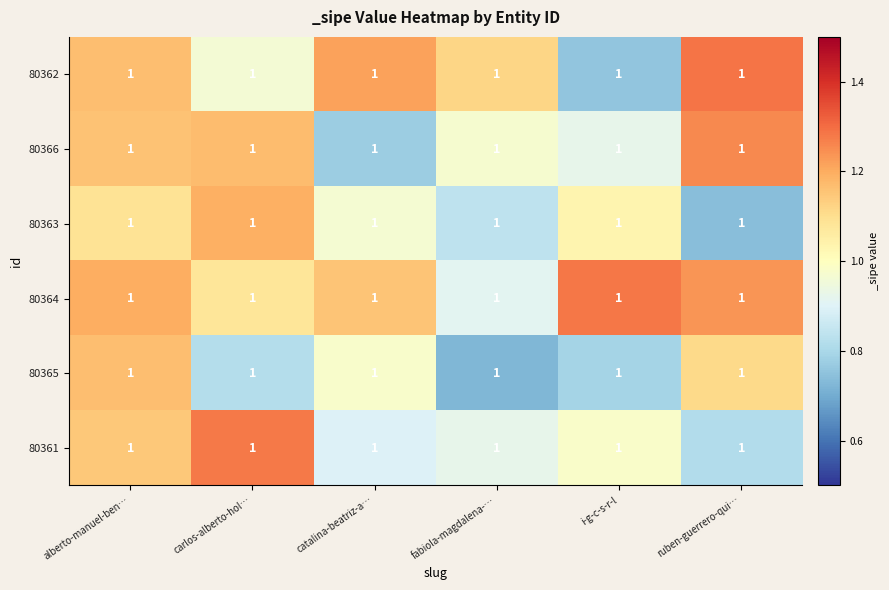

Which label corresponds to the smallest value in the chart?

fabiola-magdalena-…